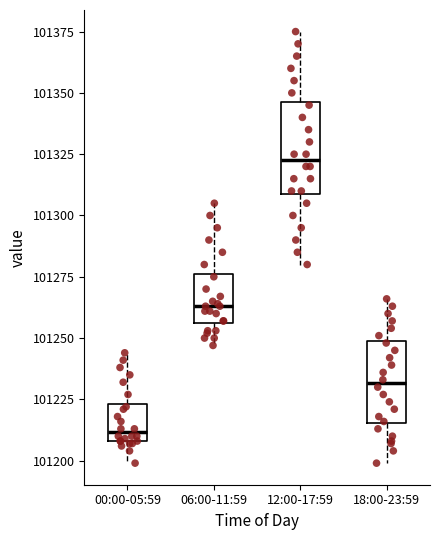

Where does the upper whisker of the box for 06:00-11:59 end on the y-axis? The values are not printed on the chart, so give them approximately, as read against the axis.

101305